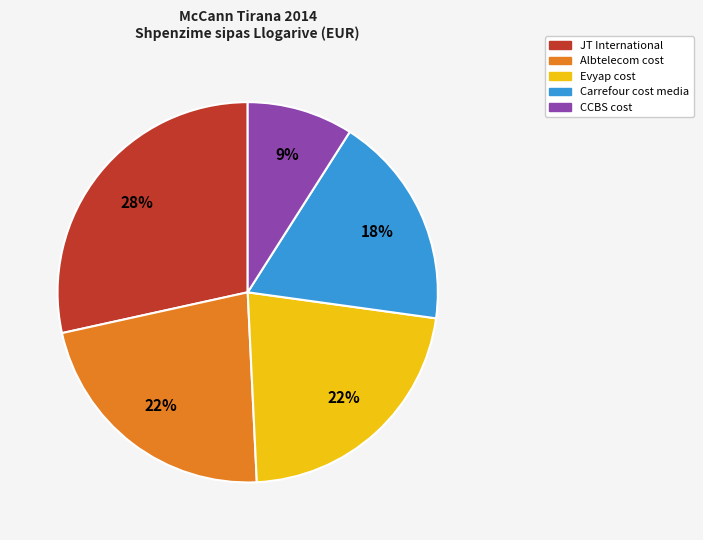

Count the number of slices in the pie.

5